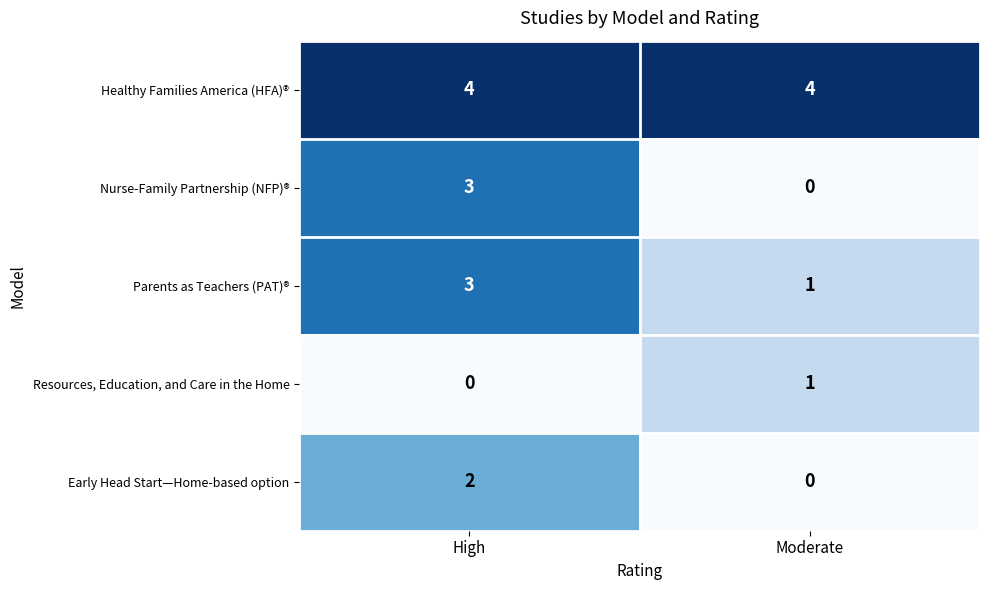

Between High and Moderate, which series saw the biggest shift?

Nurse-Family Partnership (NFP)®